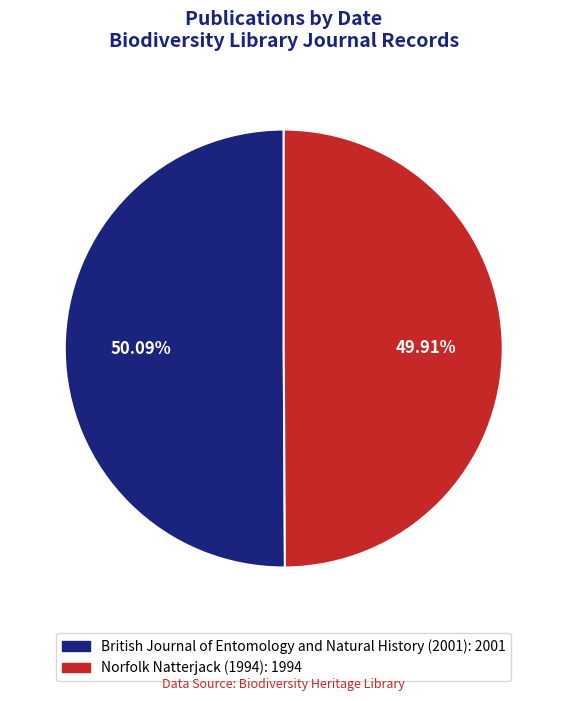

Approximately how many times larger is the value at British Journal of Entomology and Natural History (2001) compared to Norfolk Natterjack (1994)?

1.0